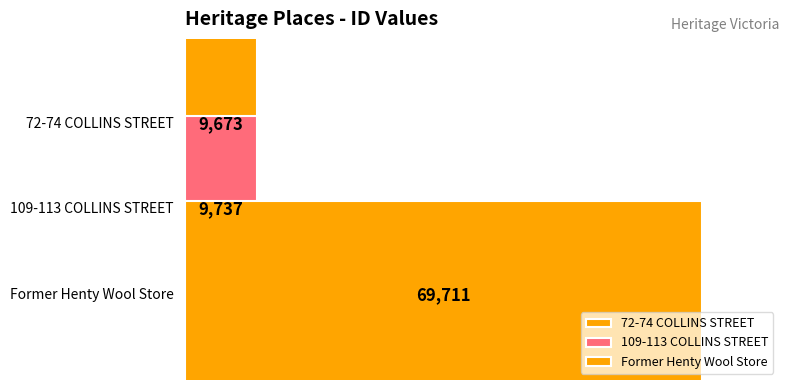

Count the number of categories in the chart.

1